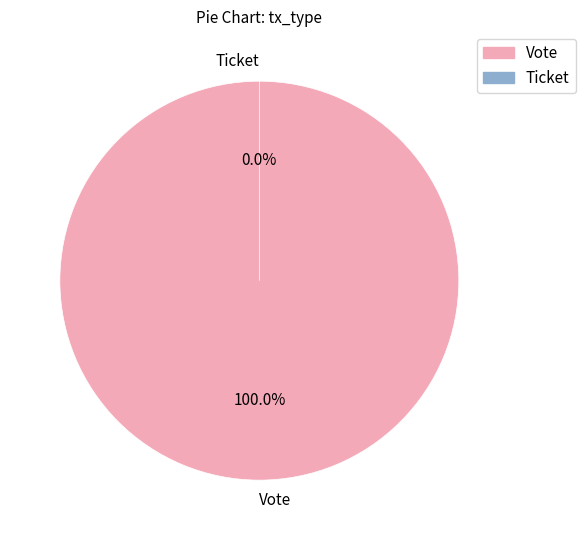

Which slice represents more than half of the pie?

Vote